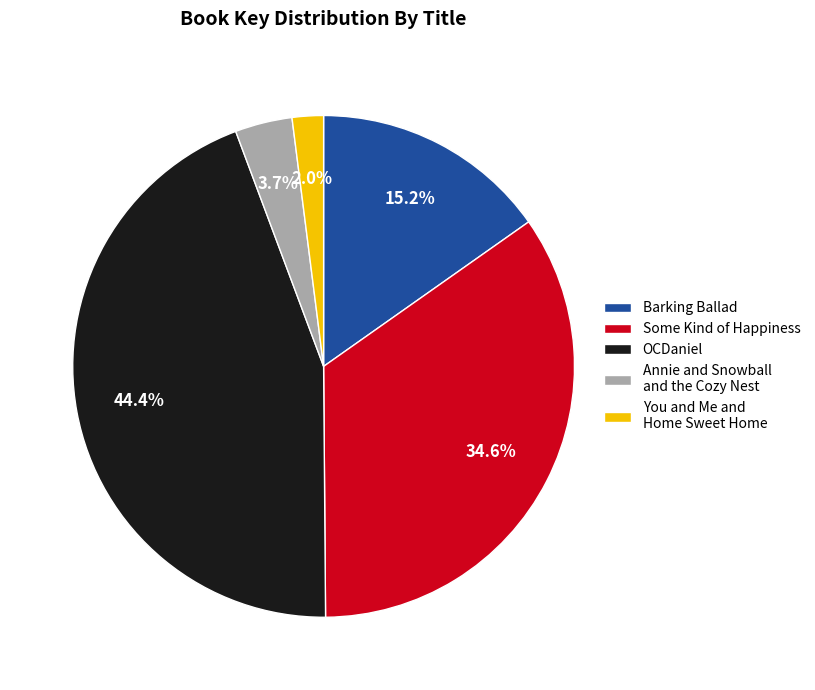

What portion of the pie excludes Barking Ballad?

84.8%